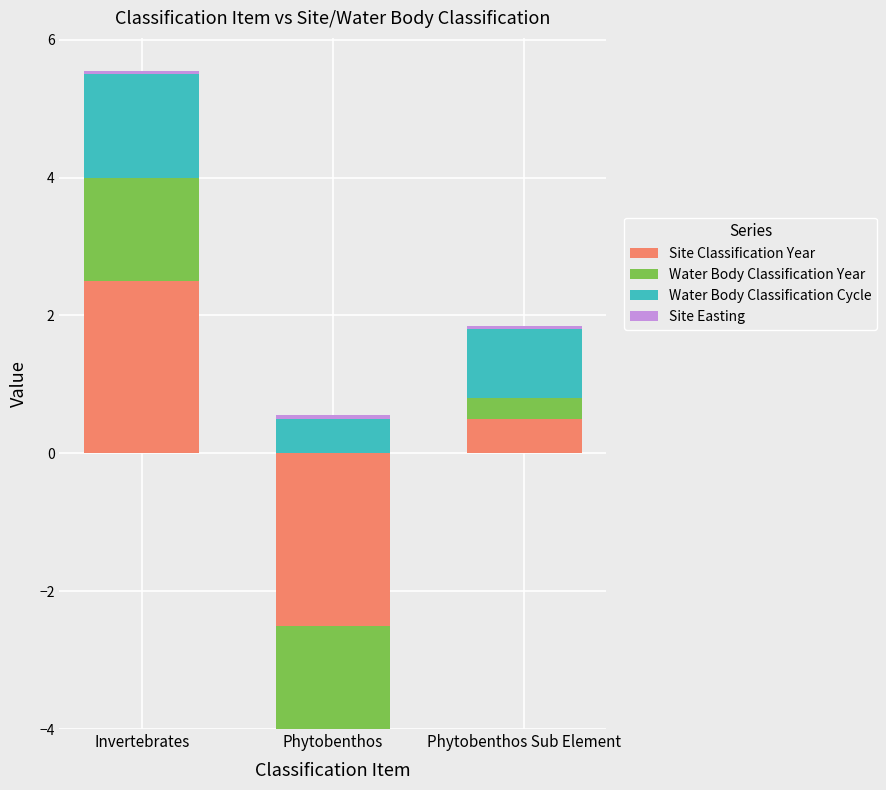

What is the sum of the Water Body Classification Year values at Invertebrates and Phytobenthos?

1.5